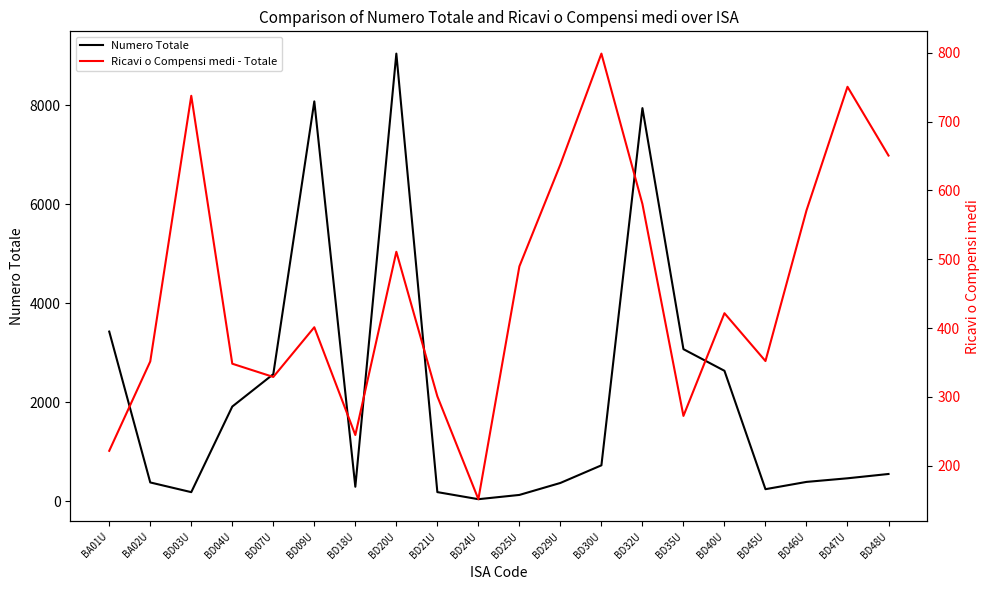

What is the label of the 1st point from the right?

BD48U